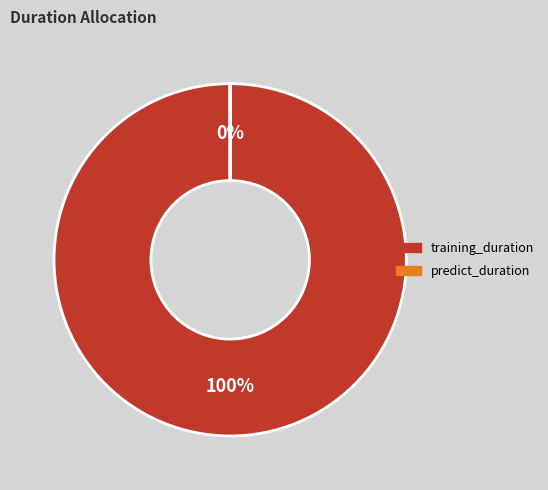

To the nearest percent, what is the average slice percentage?

50%